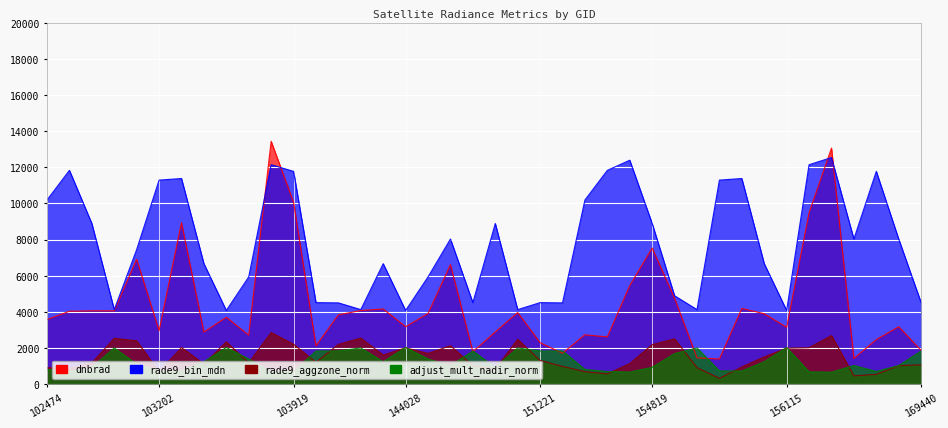

At which label is dnbrad closest to 7411?

154819